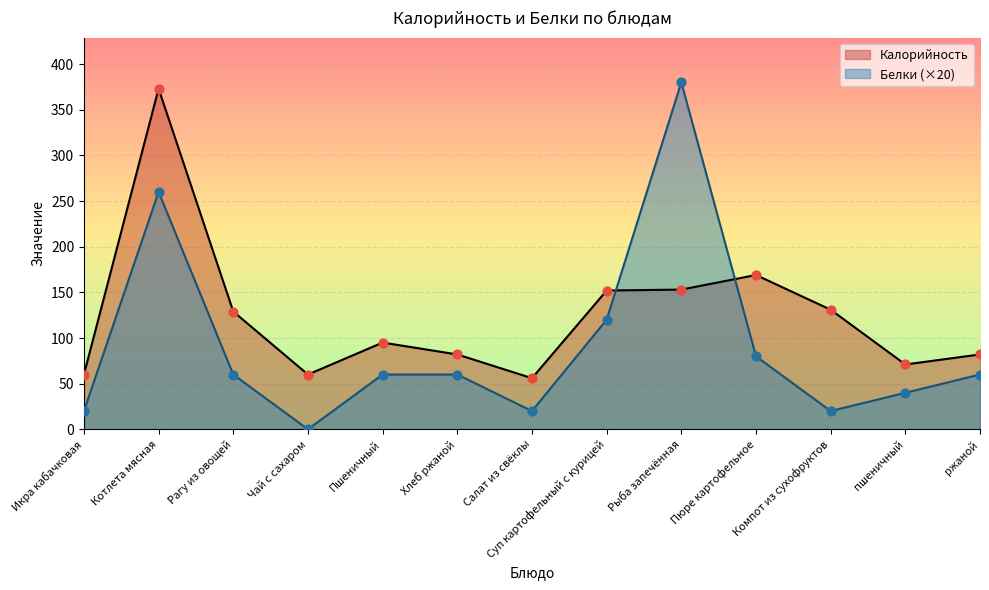

Which series has the largest total across all categories?

Калорийность